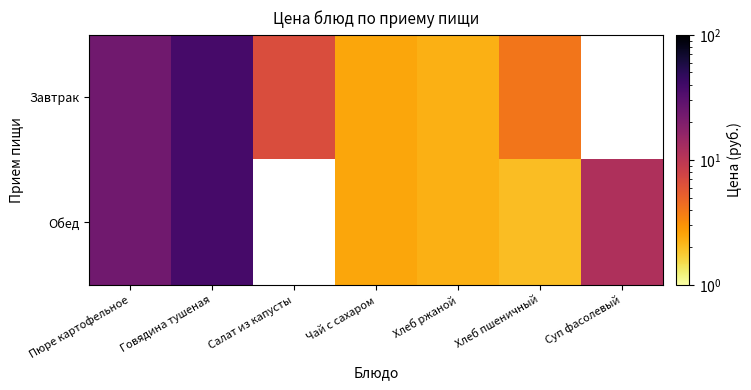

Read the Завтрак value at Говядина тушеная.

37.4